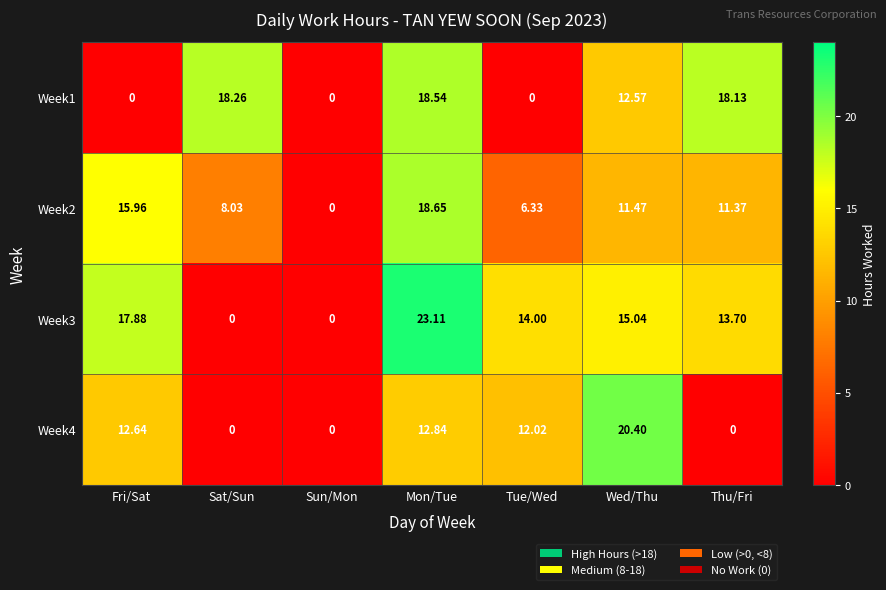

Where is Week2 nearest to the value 9?

Sat/Sun